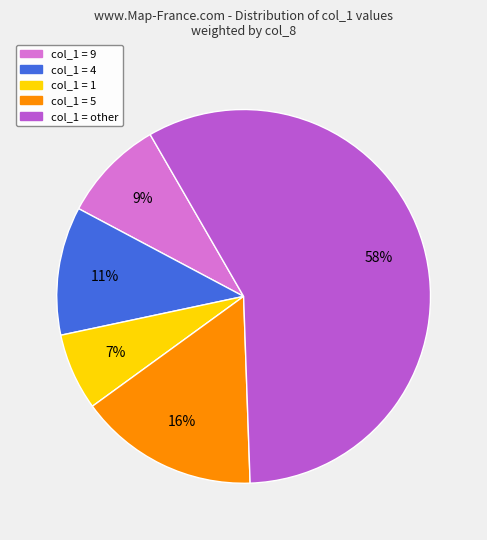

Count the number of slices in the pie.

5